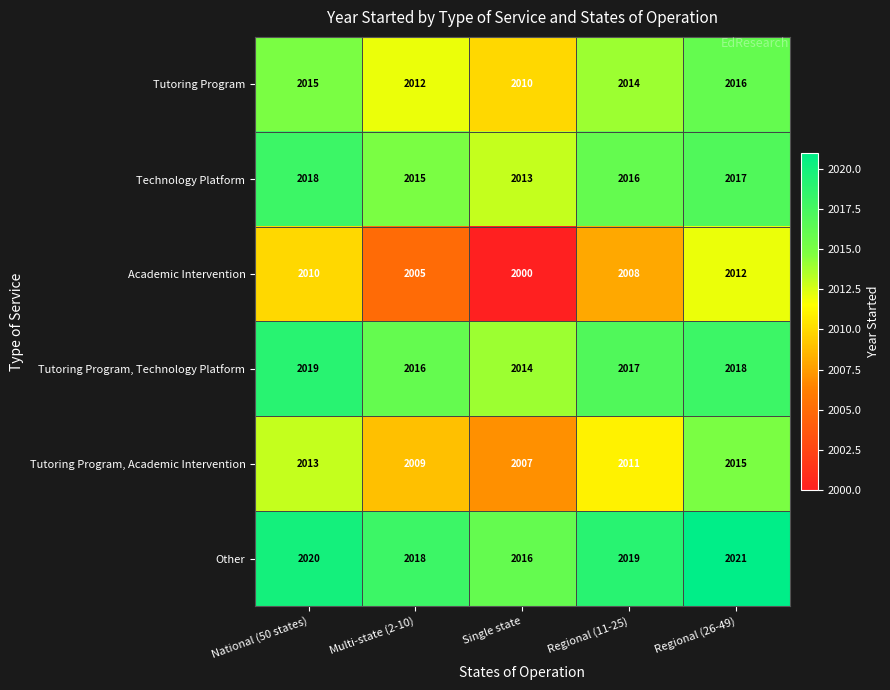

What is the difference between the maximum and minimum values in the Tutoring Program, Academic Intervention series?

8